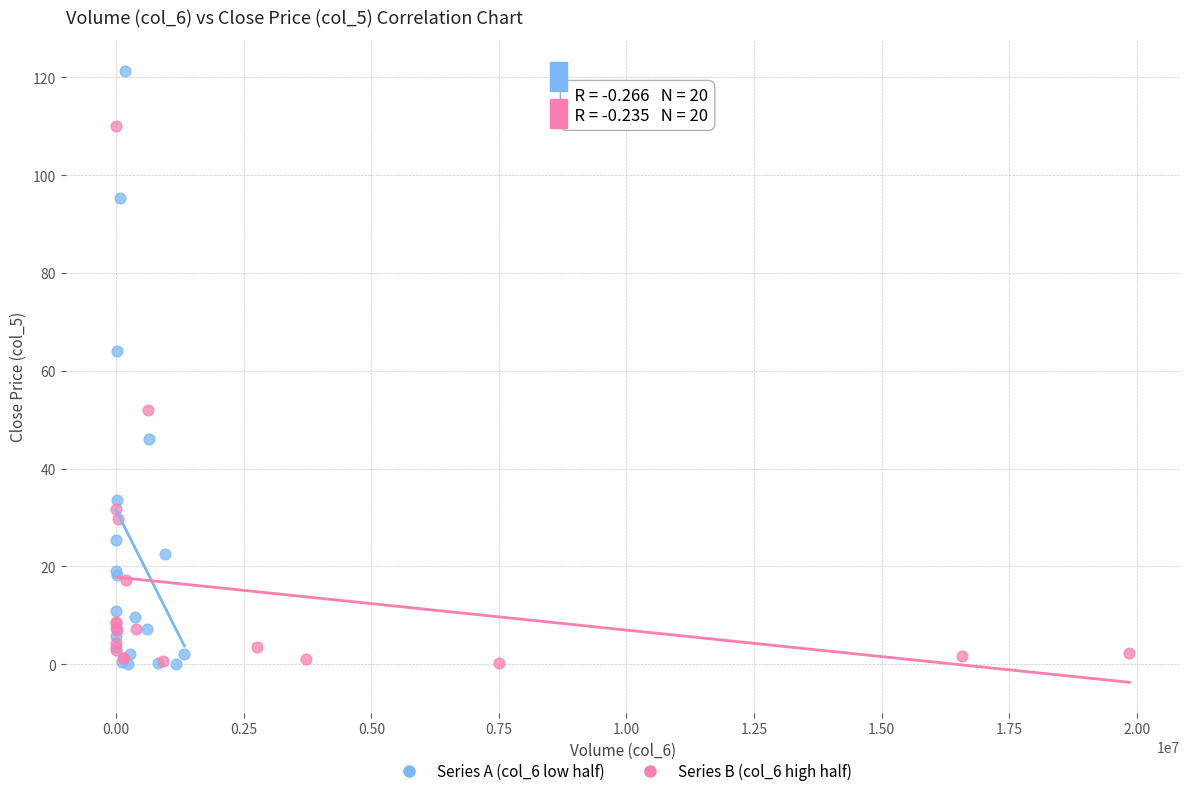

Which series has the largest Y range (max minus min)?

Series A (col_6 low half)